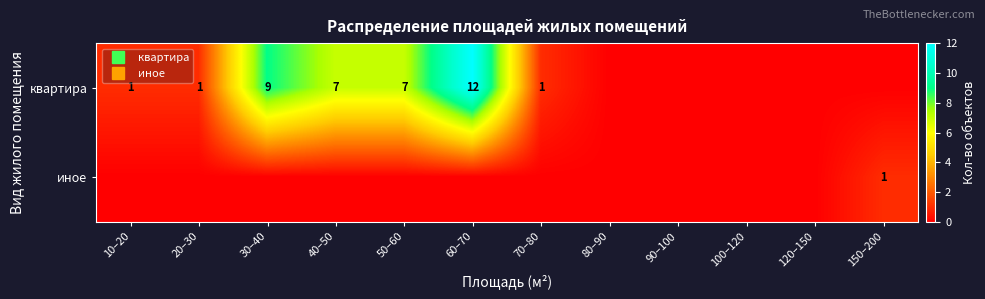

Rank the series by their maximum value, from highest to lowest.

квартира, иное